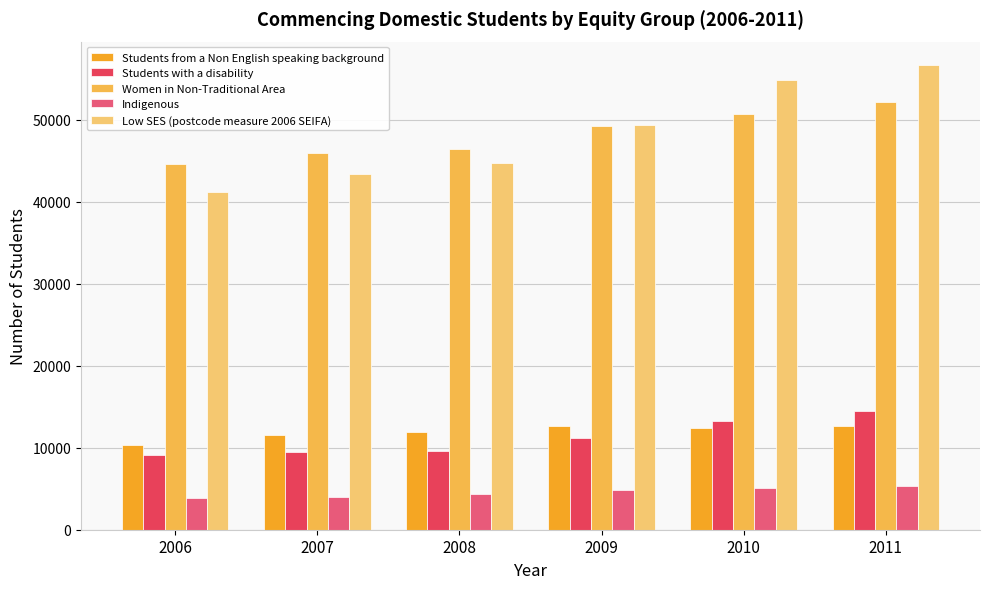

What is the difference between the second highest and minimum values in the Low SES (postcode measure 2006 SEIFA) series?

13677